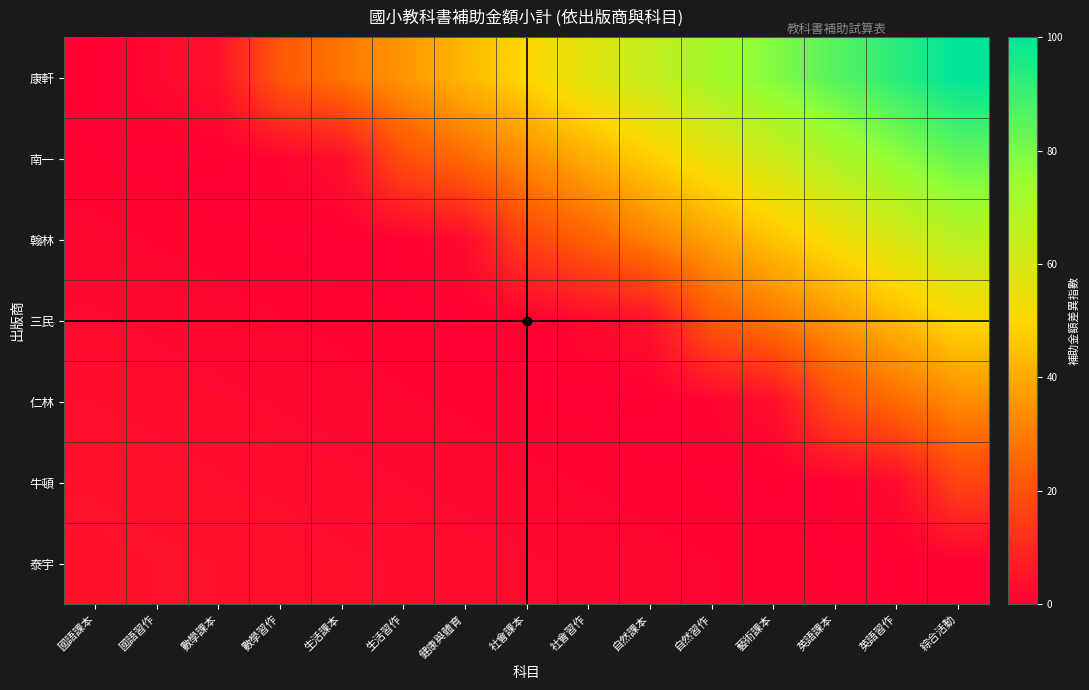

Count the number of categories in the chart.

15